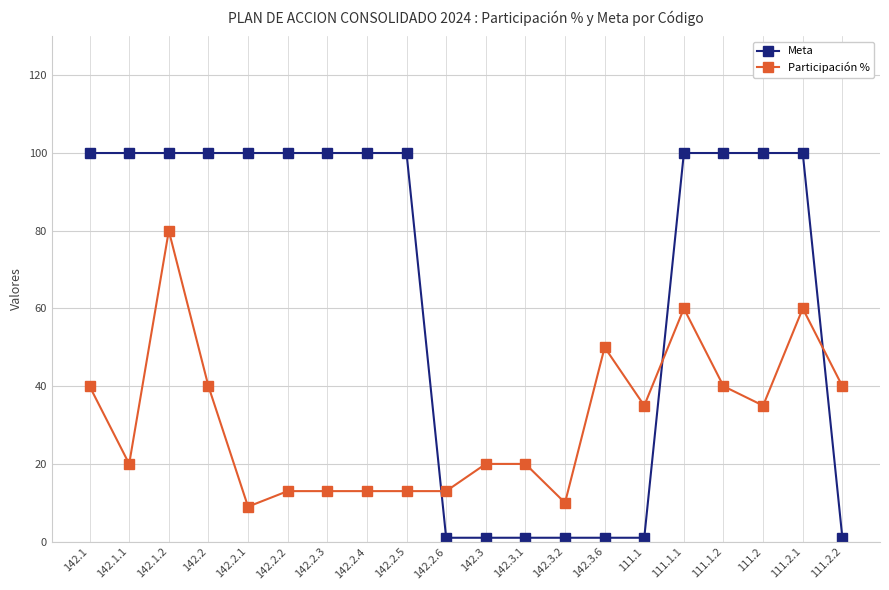

What is the value of the Meta point at the 20th from the left?

1